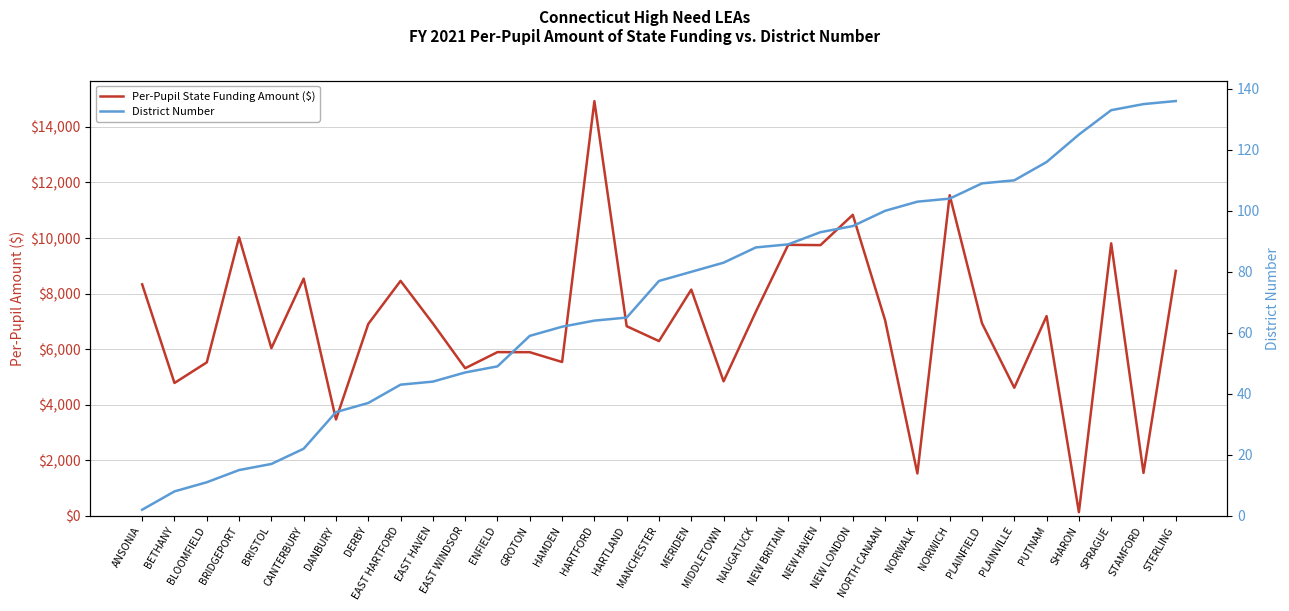

List the series in order of their peak value, highest first.

Per-Pupil State Funding Amount ($), District Number